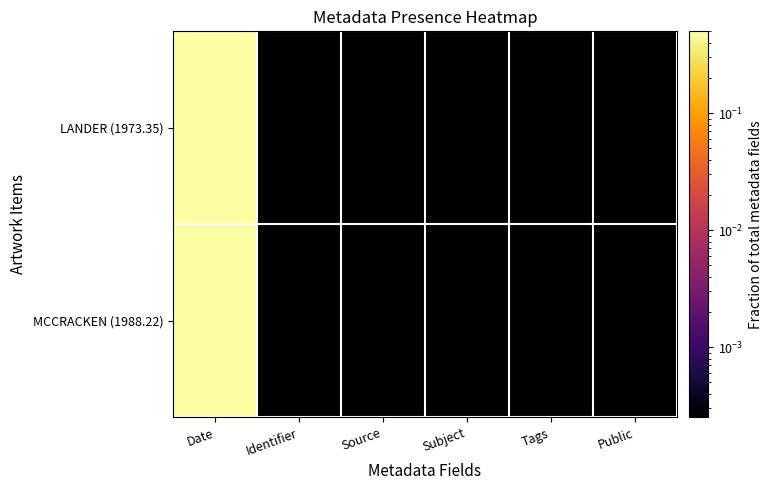

At how many categories does at least one series exceed 0?

6